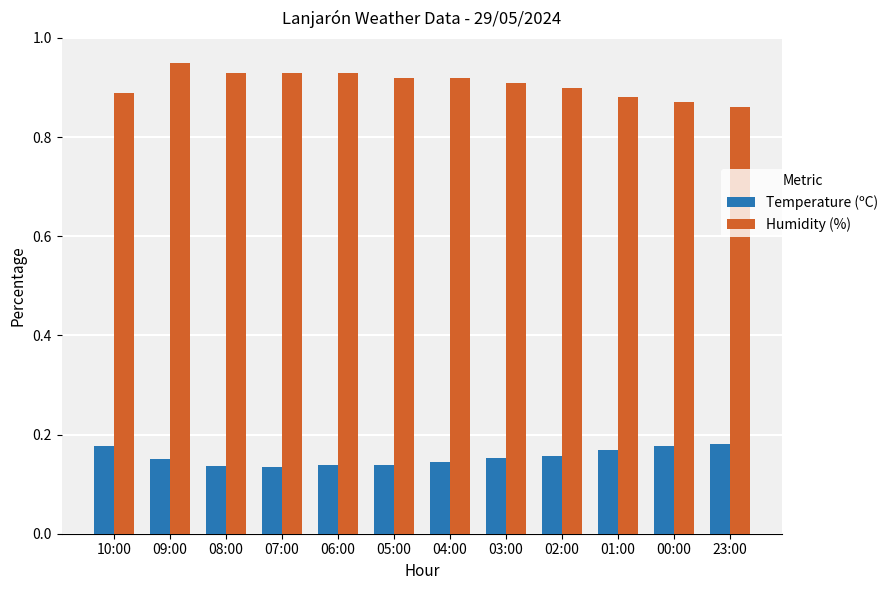

The Humidity (%) series shows 0.9 at 07:00. True or false?

True